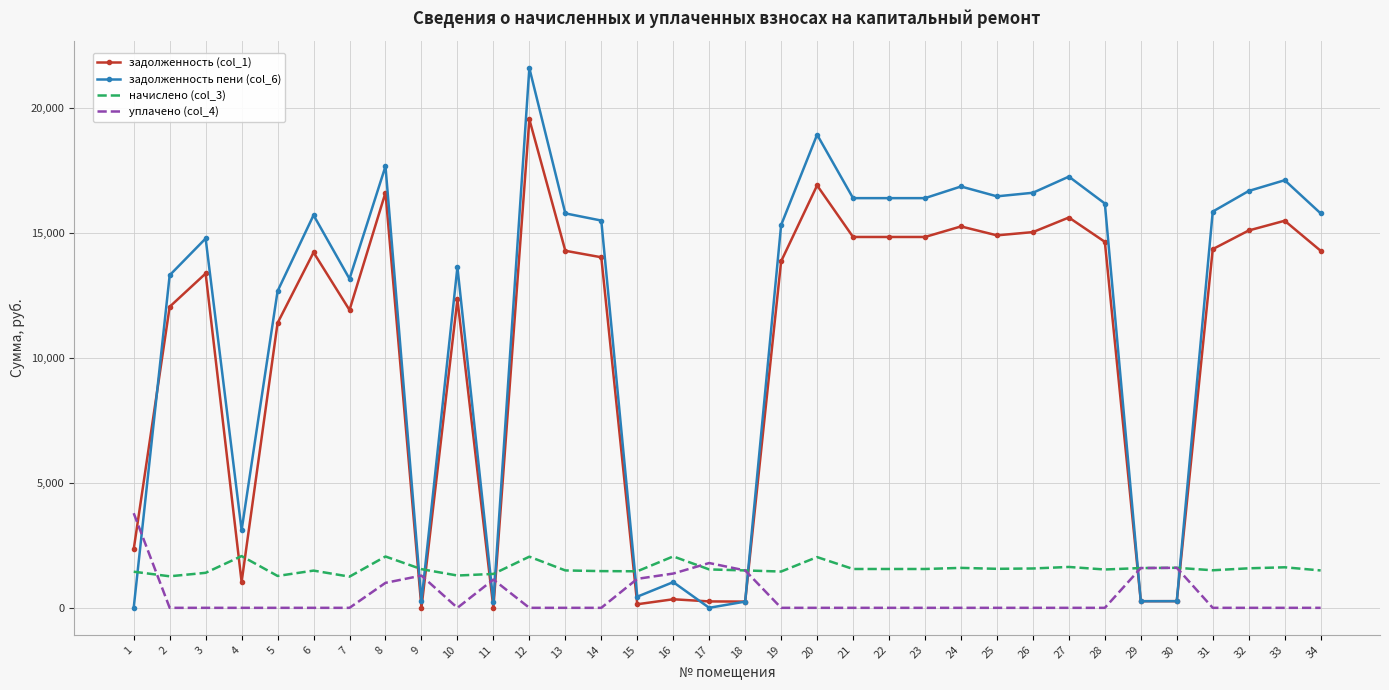

Is the value of начислено (col_3) at 29 greater than the value of уплачено (col_4) at 1?

No